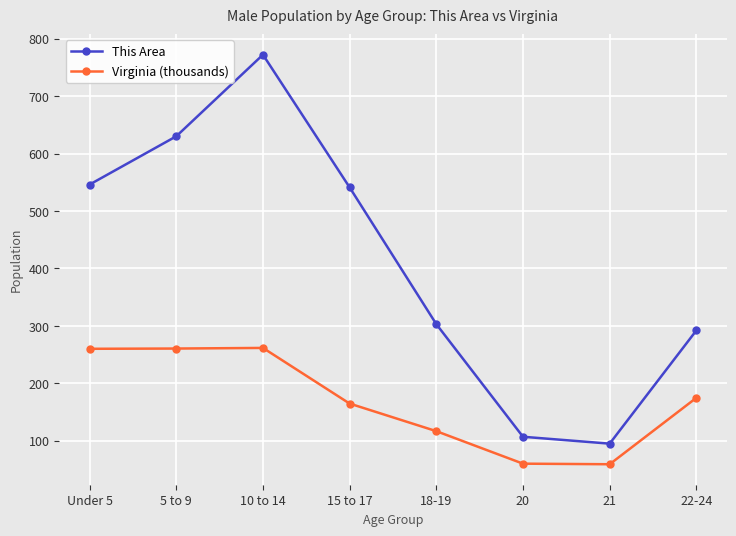

Between 5 to 9 and 10 to 14, which series saw the biggest shift?

This Area